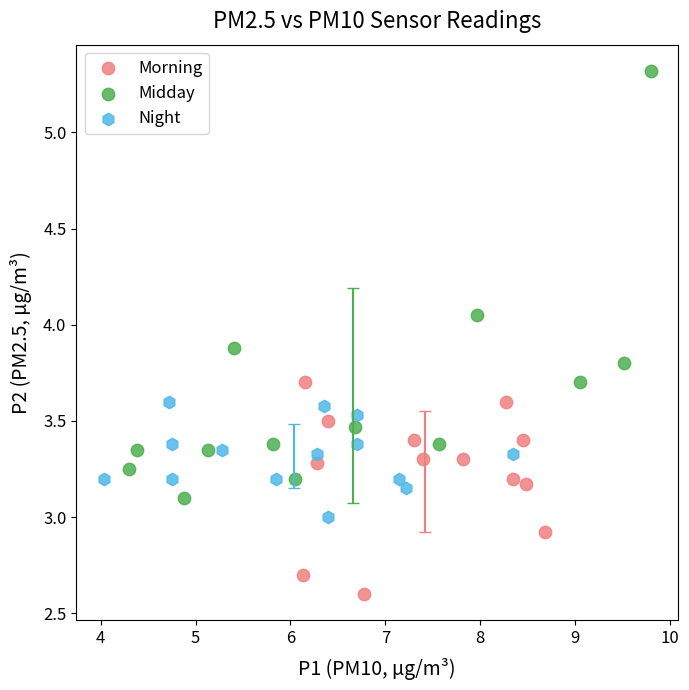

Which series reaches the minimum Y coordinate?

Morning